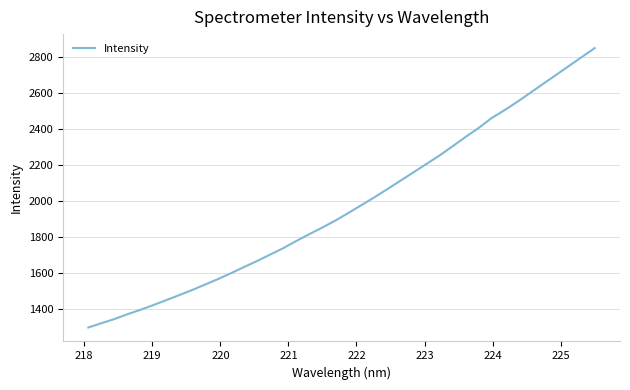

What is the minimum value shown in the chart?

1294.4